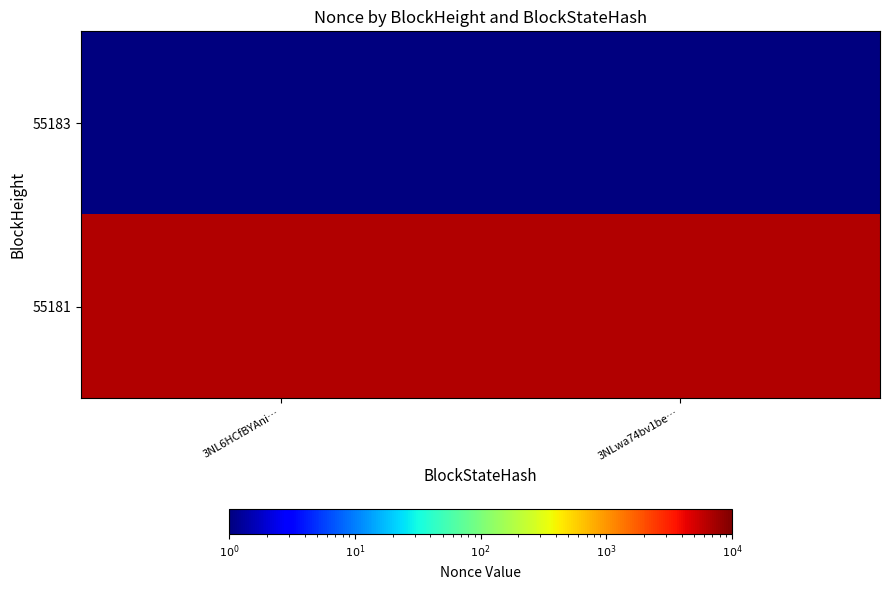

Which label corresponds to the largest value in the chart?

3NL6HCfBYAni…